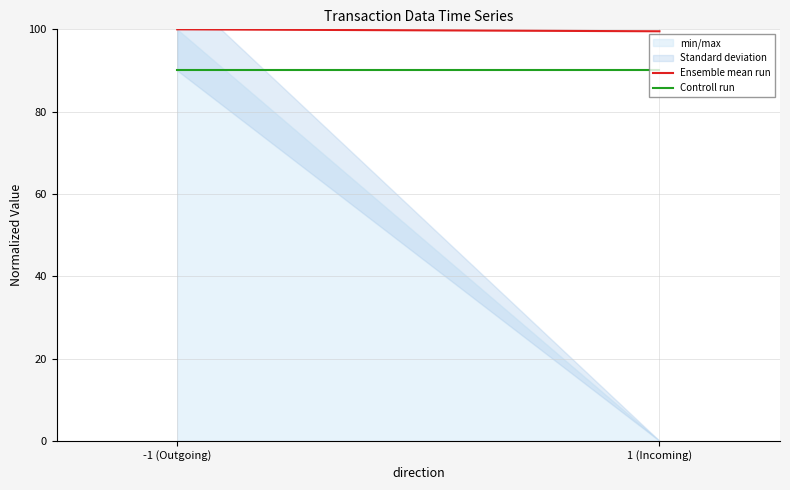

Rank the series at -1 (Outgoing) from highest to lowest value.

Ensemble mean run, Controll run